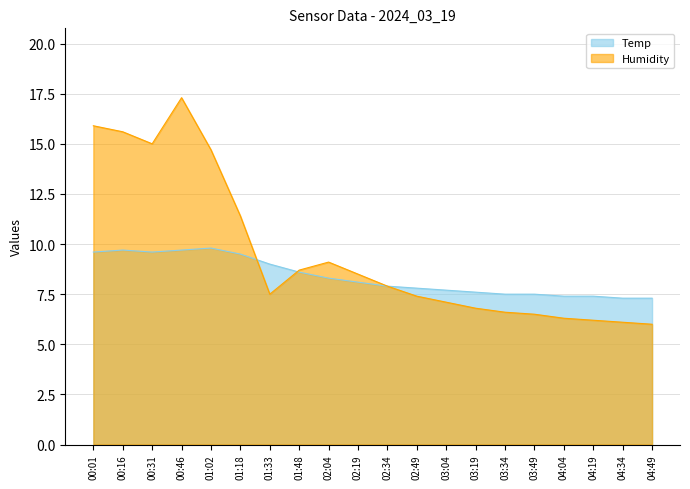

What is the label of the 1st point from the right?

04:49